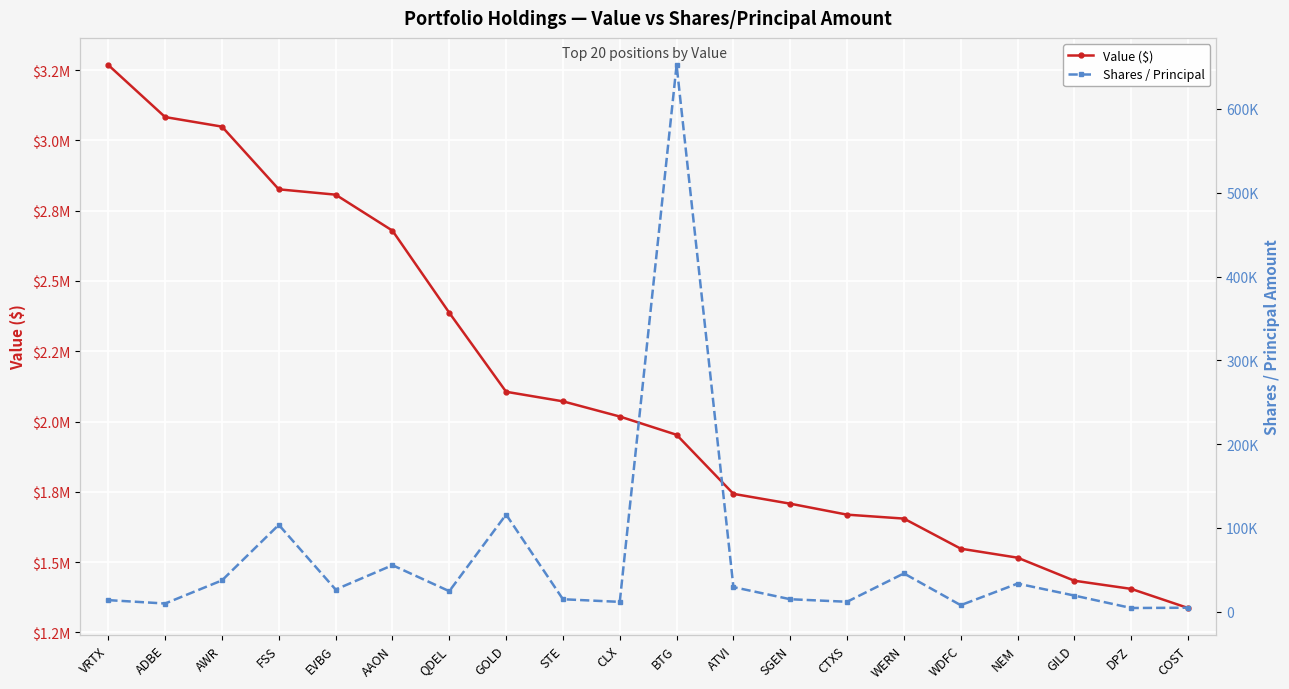

True or false: Value ($) has more than 0 interior local peaks.

False